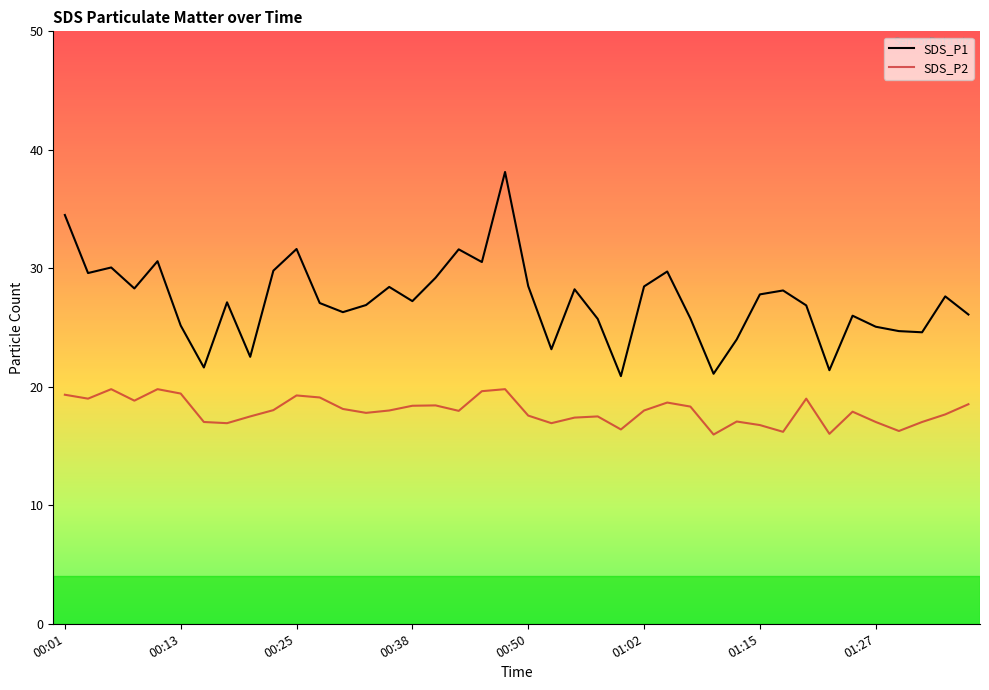

Which series has the largest range (max minus min)?

SDS_P1